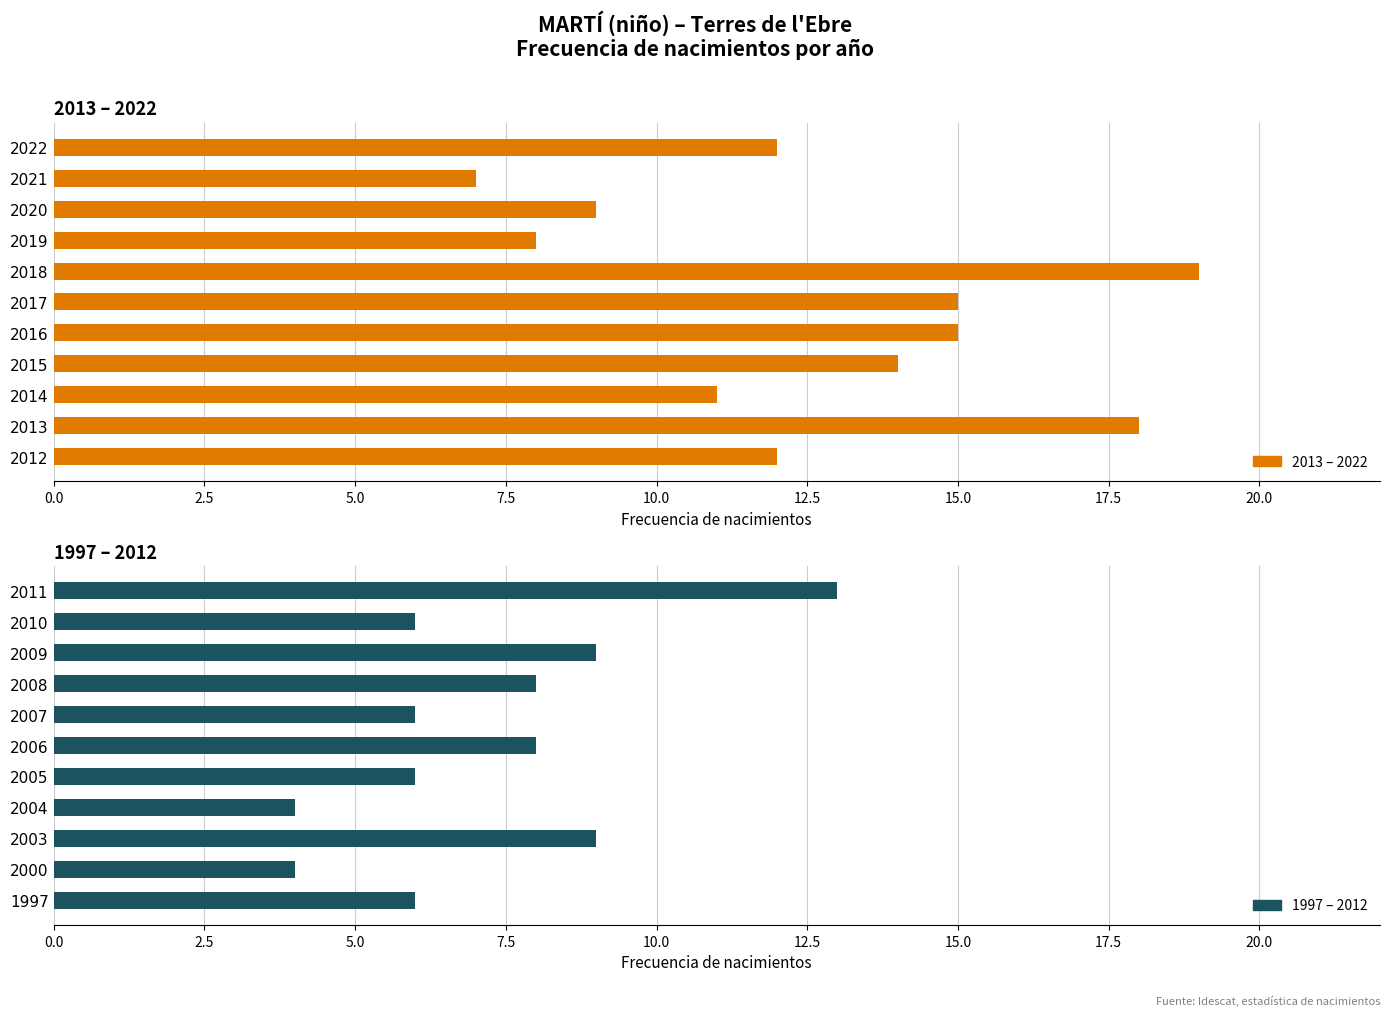

Which series changed the most between 0.0 and 17.5?

1997 – 2012